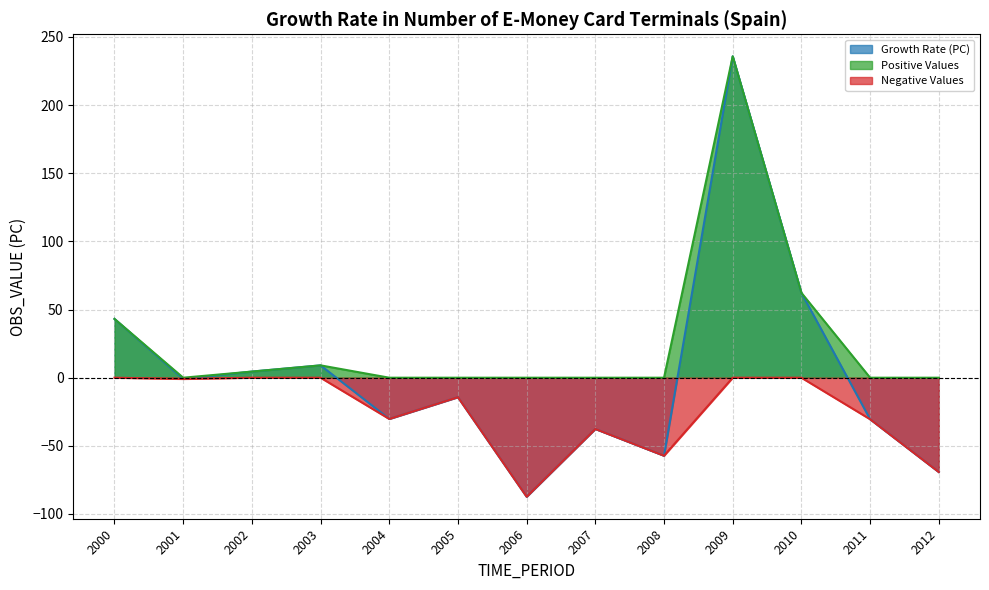

Reading left to right, extract all data points from this chart.

Growth Rate (PC): 43.1	-0.9	4.5	9.1	-30.3	-14.3	-87.3	-37.6	-57.3	235.8	62.3	-30.5	-69.2
Positive Values: 43.1	0.0	4.5	9.1	0.0	0.0	0.0	0.0	0.0	235.8	62.3	0.0	0.0
Negative Values: 0.0	-0.9	0.0	0.0	-30.3	-14.3	-87.3	-37.6	-57.3	0.0	0.0	-30.5	-69.2